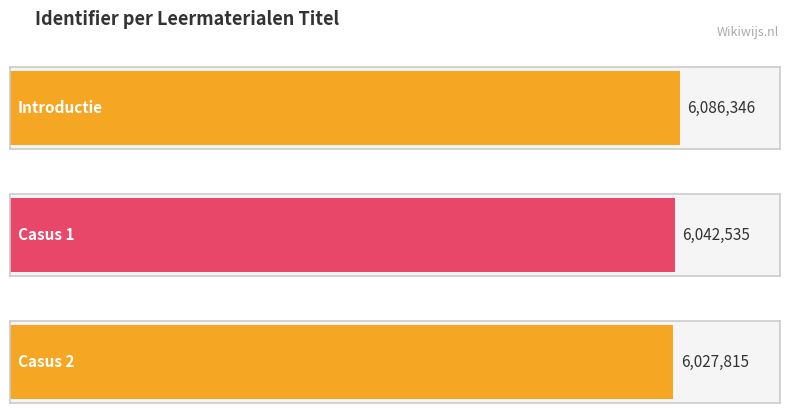

Rank the categories by value from lowest to highest.

Casus 2, Casus 1, Introductie